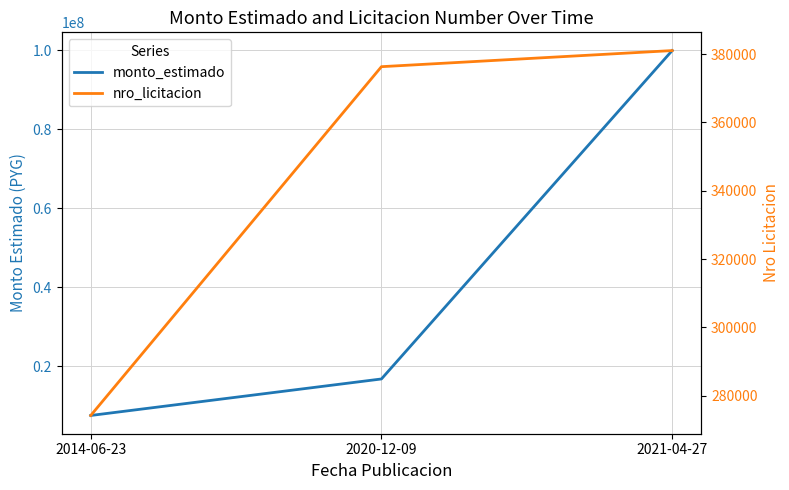

At 2020-12-09, list the series in order from largest to smallest.

monto_estimado, nro_licitacion